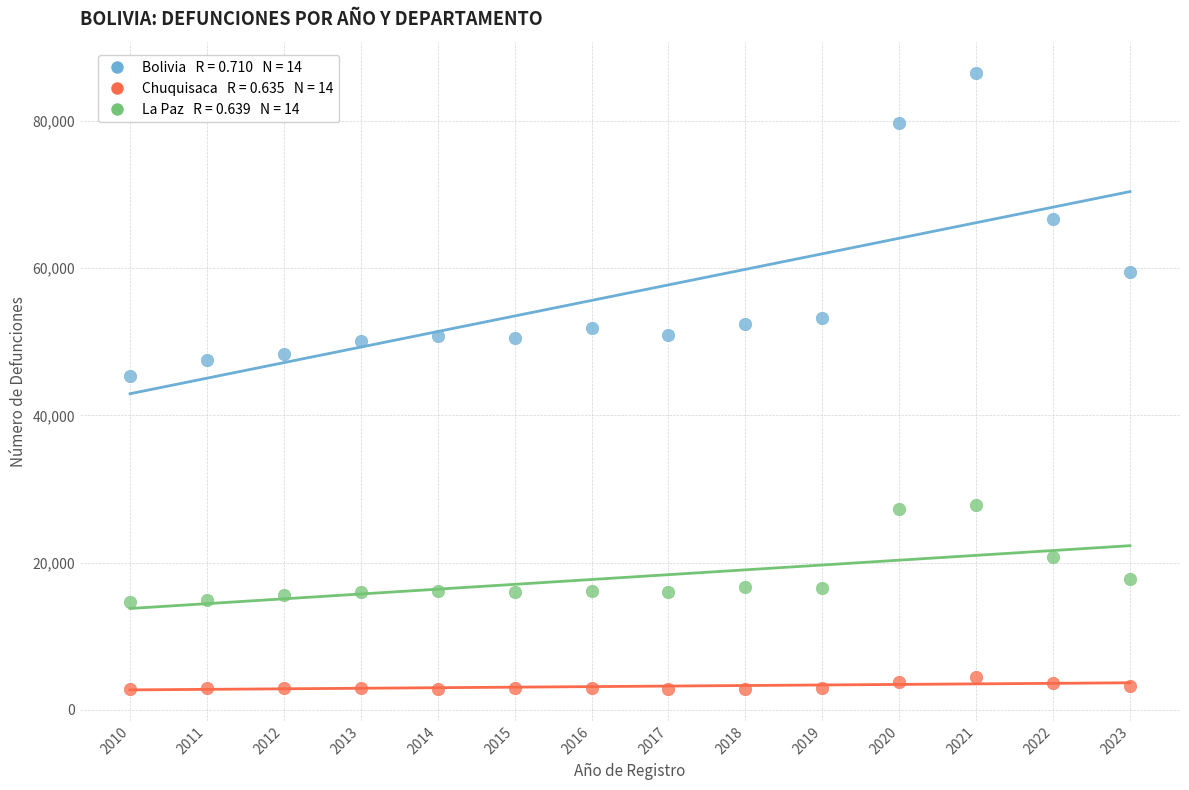

Across all data points, what is the range of Y values (max minus min)?

83725